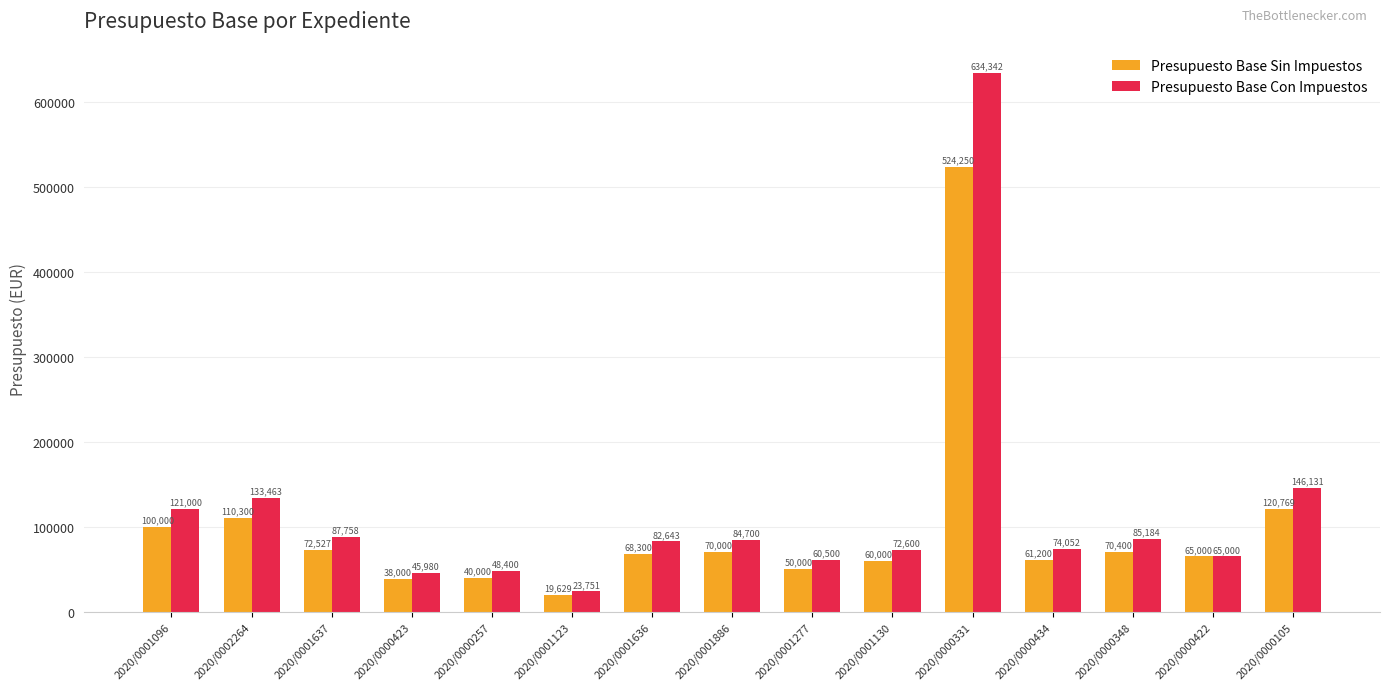

At which label is Presupuesto Base Sin Impuestos closest to 271939?

2020/0000105